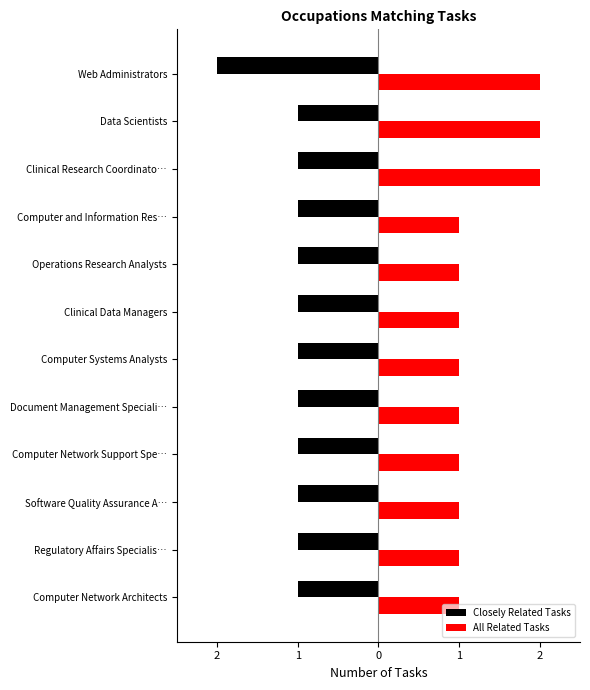

What are all the series names shown in the legend?

Closely Related Tasks, All Related Tasks